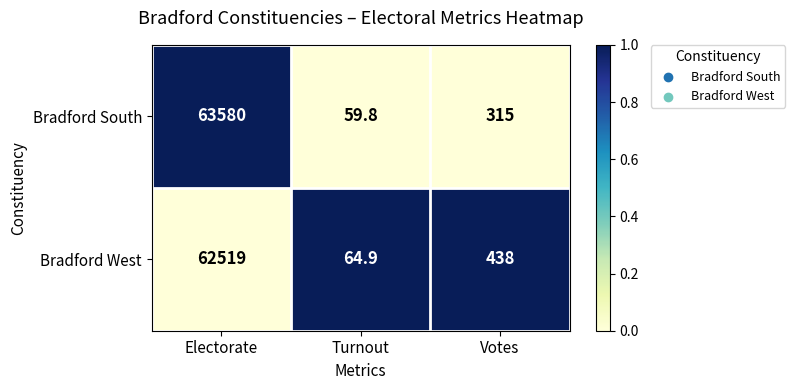

Which category has the highest value across all series?

Electorate